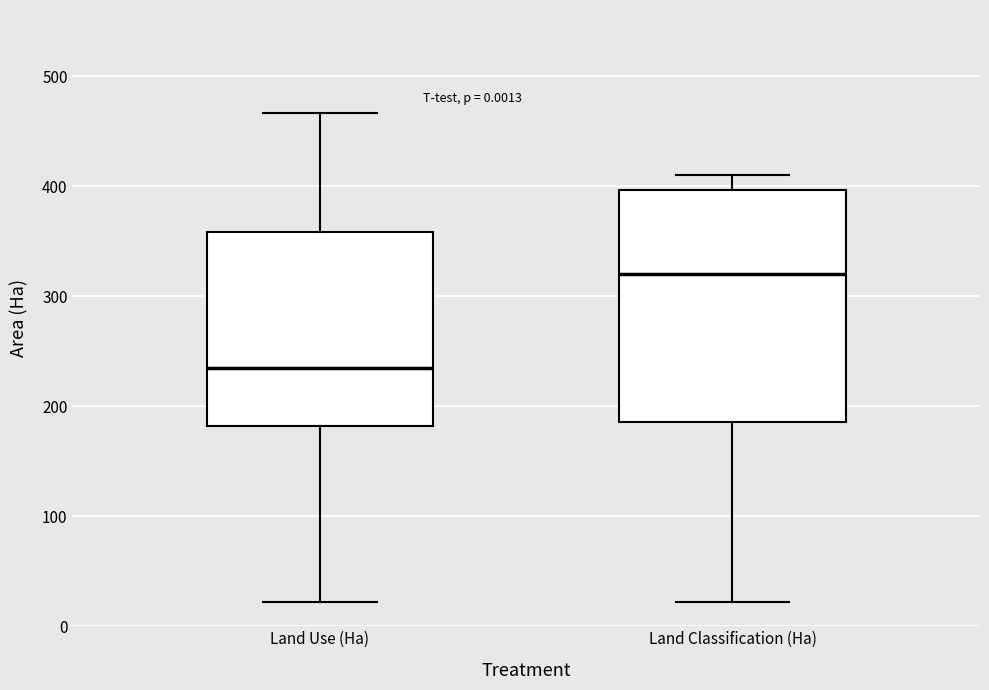

Reading left to right, transcribe this box plot: for each box, give where its median line is, the range the box spans, and where its two whiskers end, as read against the y-axis. The values are not printed on the chart, so give them approximately, as read against the axis.

Land Use (Ha): median 230, box 180 to 360, whiskers 20 to 470
Land Classification (Ha): median 320, box 190 to 400, whiskers 20 to 410